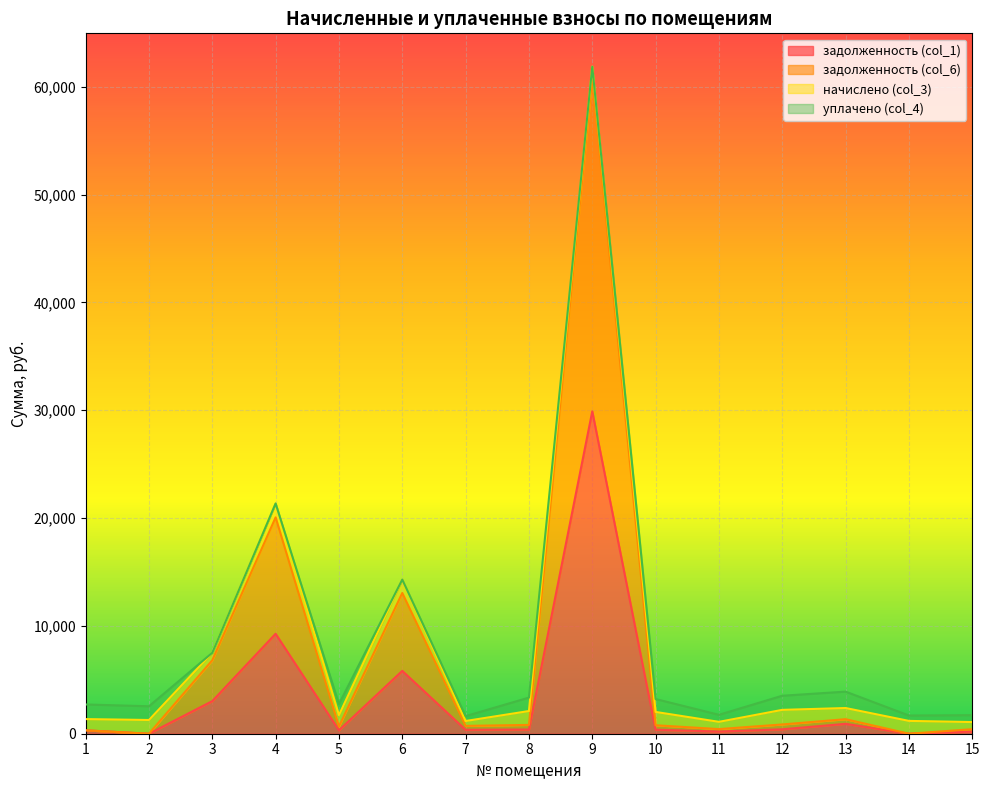

What are all the series names shown in the legend?

задолженность (col_1), задолженность (col_6), начислено (col_3), уплачено (col_4)